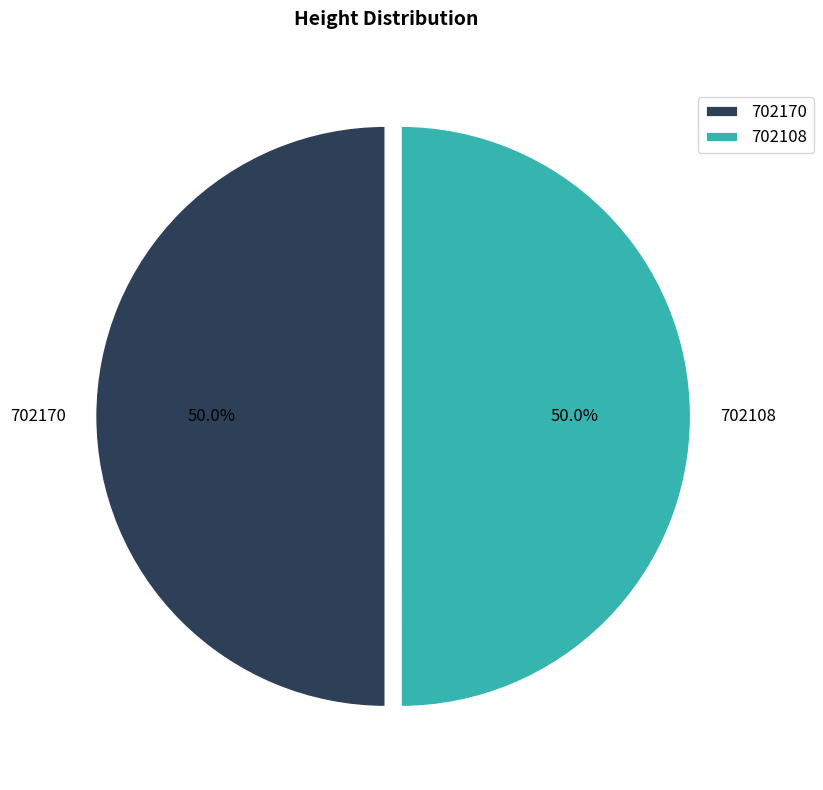

To the nearest percent, what percentage of the pie is 702170?

50%